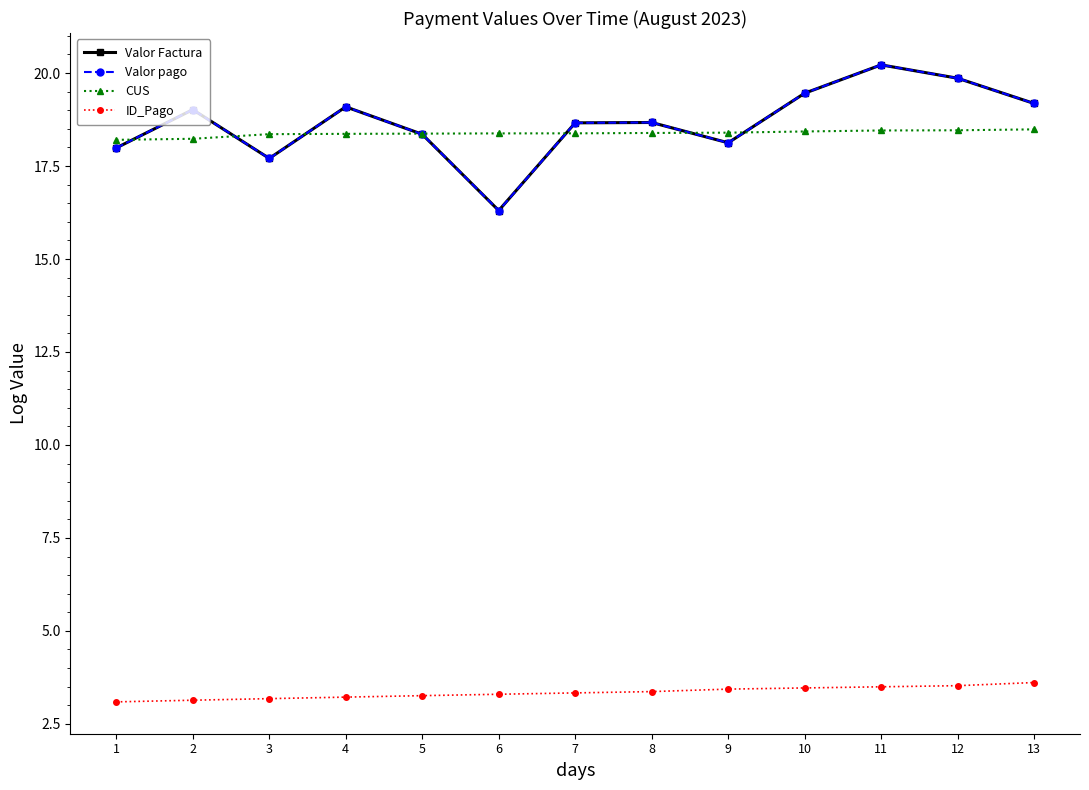

Does the chart have visible grid lines?

No